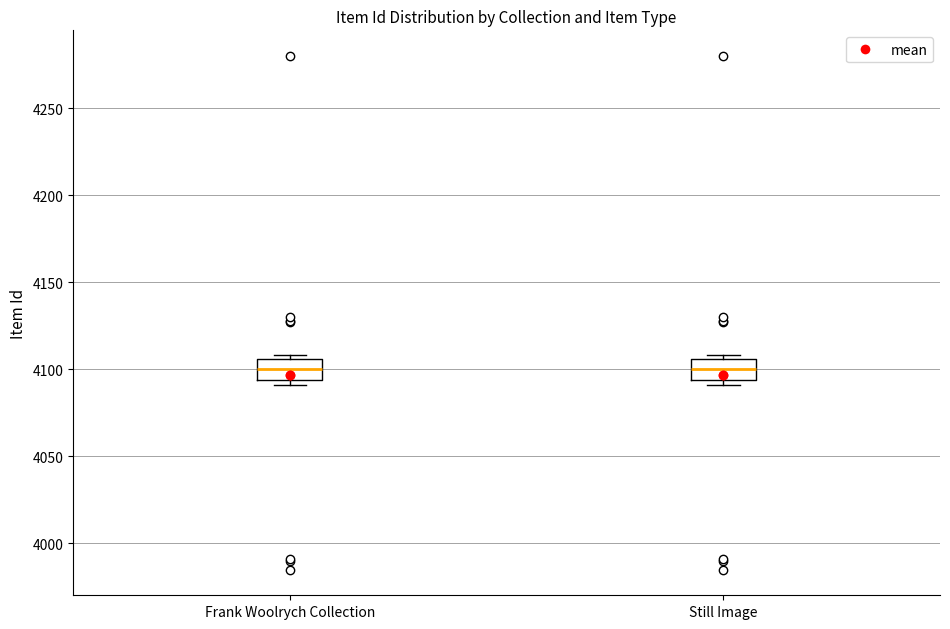

Reading left to right, read every box against the y-axis: the position of its median line, the range the box covers, and the ends of its whiskers. The values are not printed on the chart, so give them approximately, as read against the axis.

Frank Woolrych Collection: median 4100, box 4095 to 4105, whiskers 4090 to 4110
Still Image: median 4100, box 4095 to 4105, whiskers 4090 to 4110